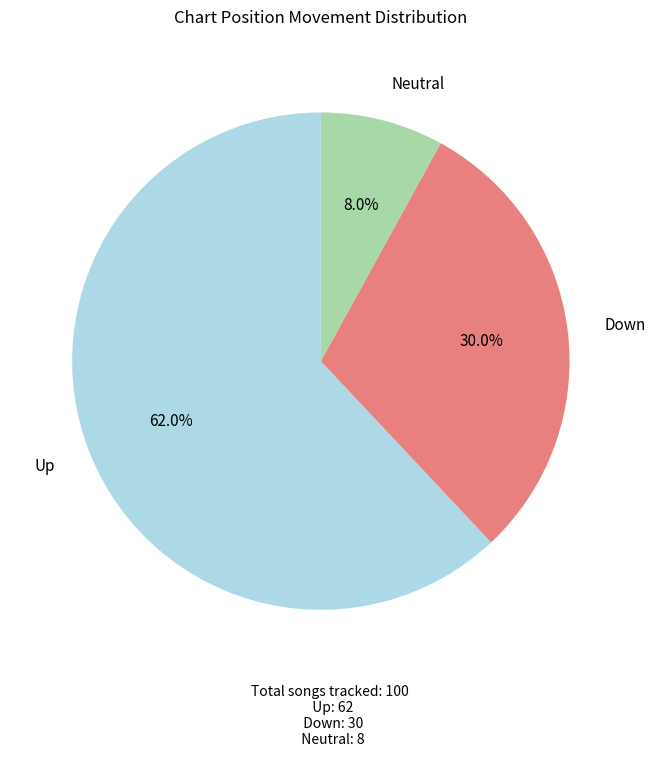

To the nearest percent, what is the difference between the largest and smallest slice percentages?

54%